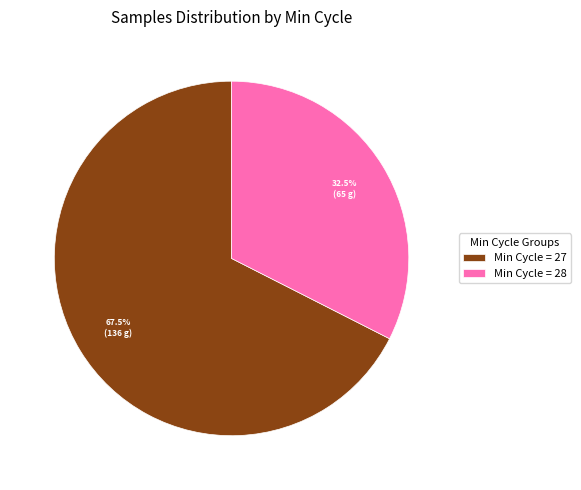

Does Min Cycle = 27 represent more than half of the total?

Yes